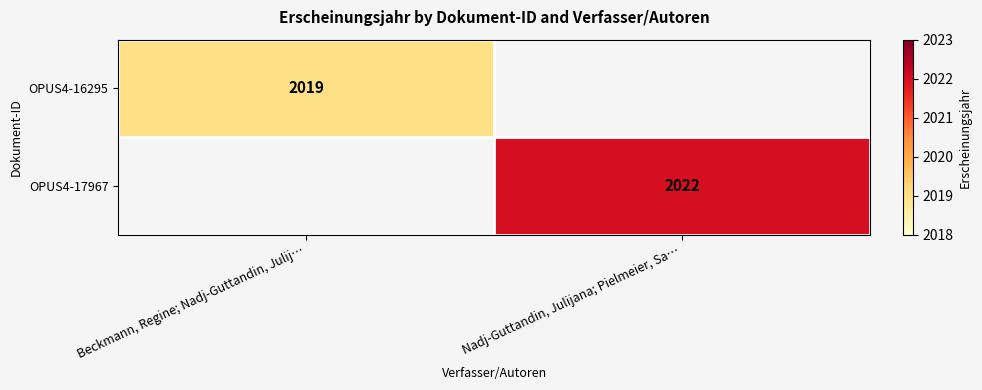

True or false: OPUS4-16295 has a value of 769 at Beckmann, Regine; Nadj-Guttandin, Julij….

False